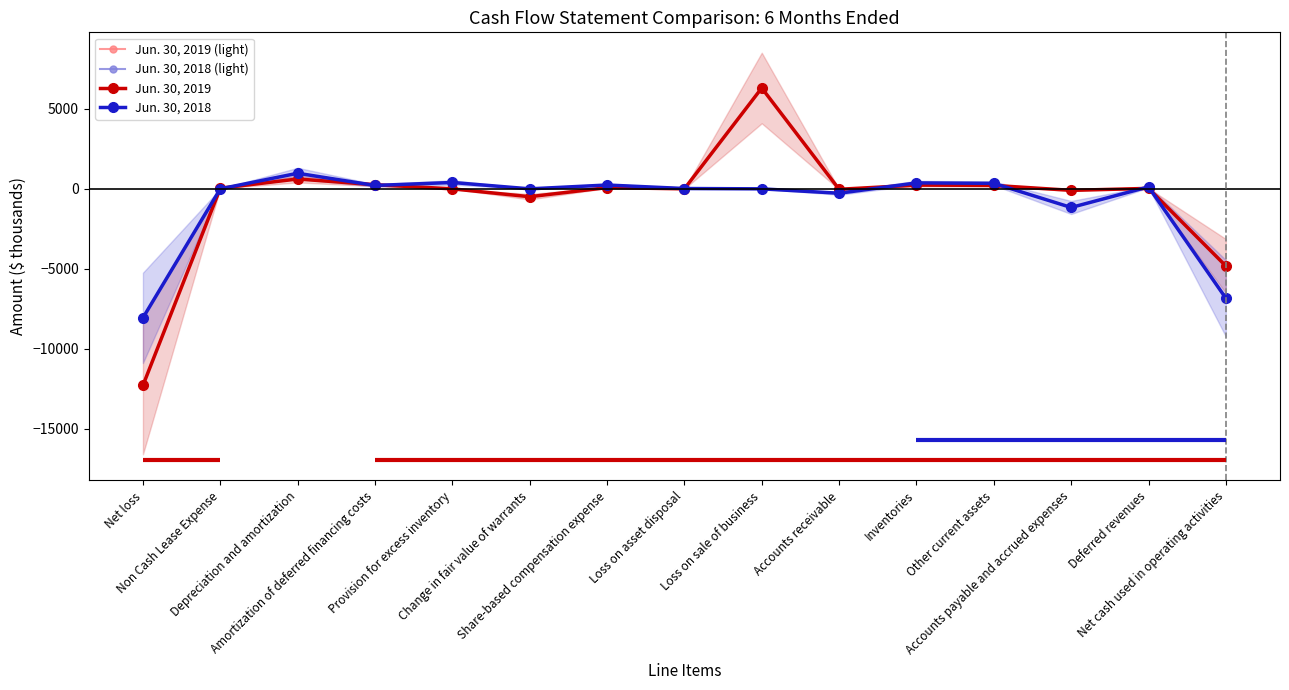

At which label does Jun. 30, 2019 (light) reach its peak?

Loss on sale of business